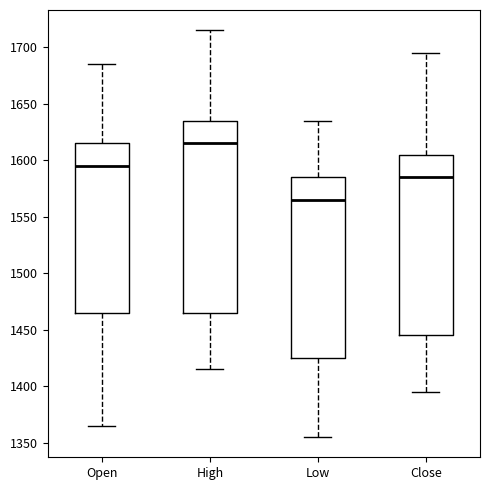

Which box is the tallest, from its lower edge to its upper edge?

High